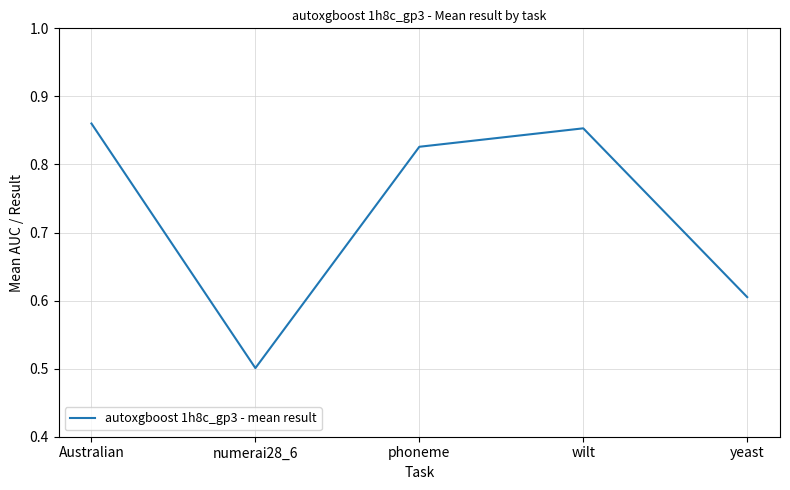

What is the difference between the maximum and minimum values?

0.4